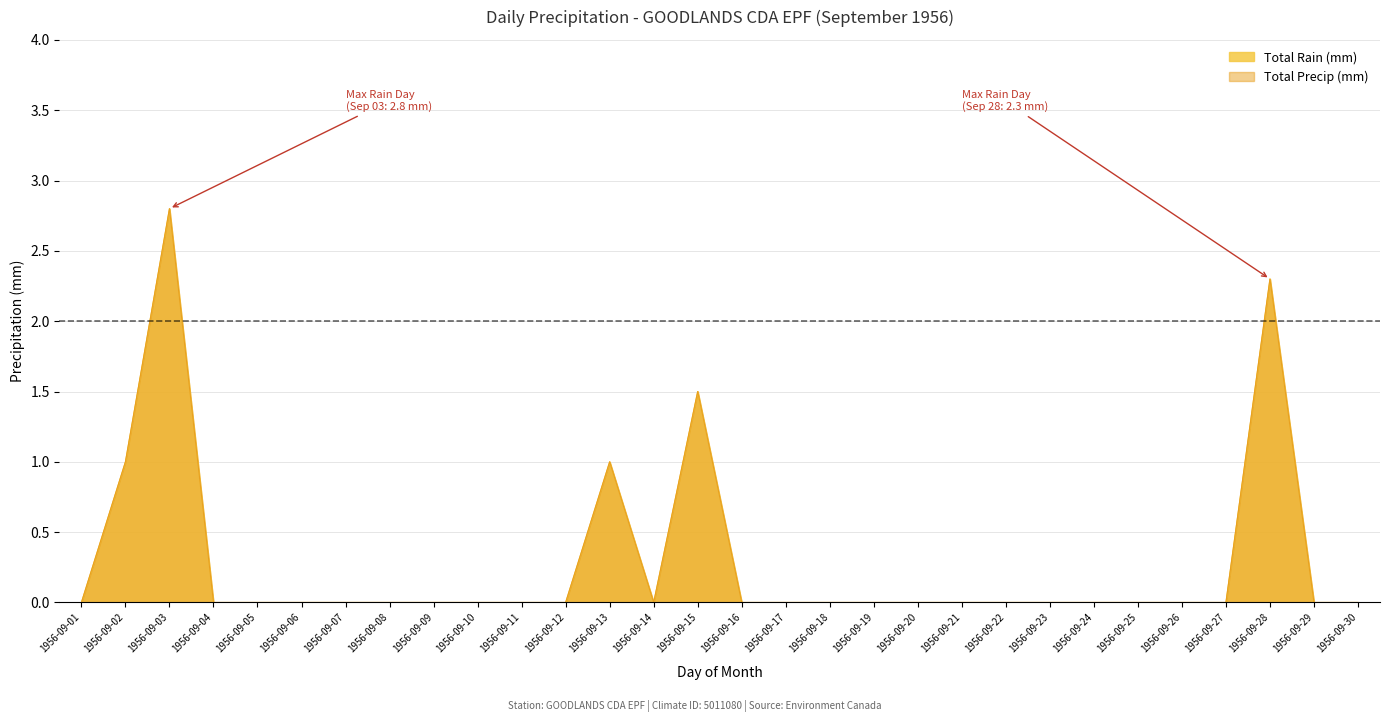

Which category has the lowest value in the Total Rain (mm) series?

1956-09-01